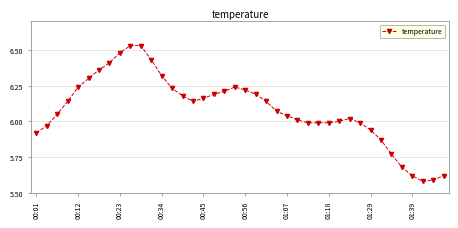

Does the chart have visible grid lines?

Yes